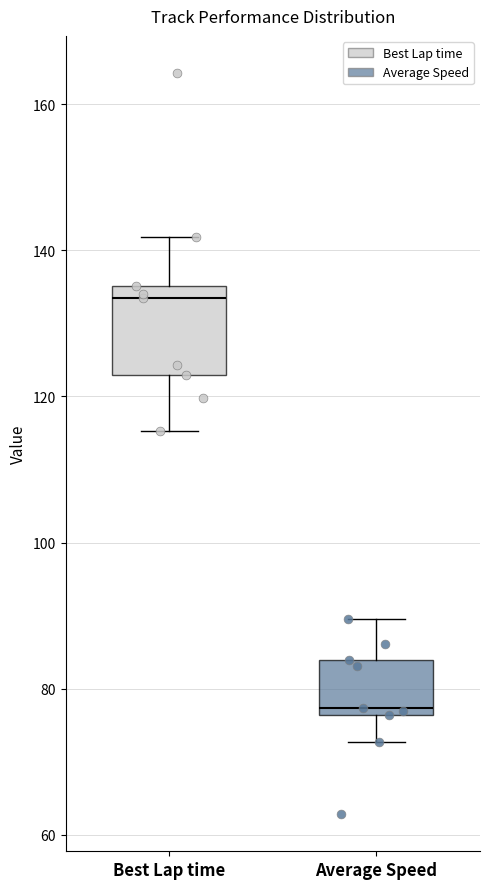

Reading left to right, transcribe this box plot: for each box, give where its median line is, the range the box spans, and where its two whiskers end, as read against the y-axis. The values are not printed on the chart, so give them approximately, as read against the axis.

Best Lap time: median 134, box 122 to 136, whiskers 116 to 142
Average Speed: median 78, box 76 to 84, whiskers 72 to 90